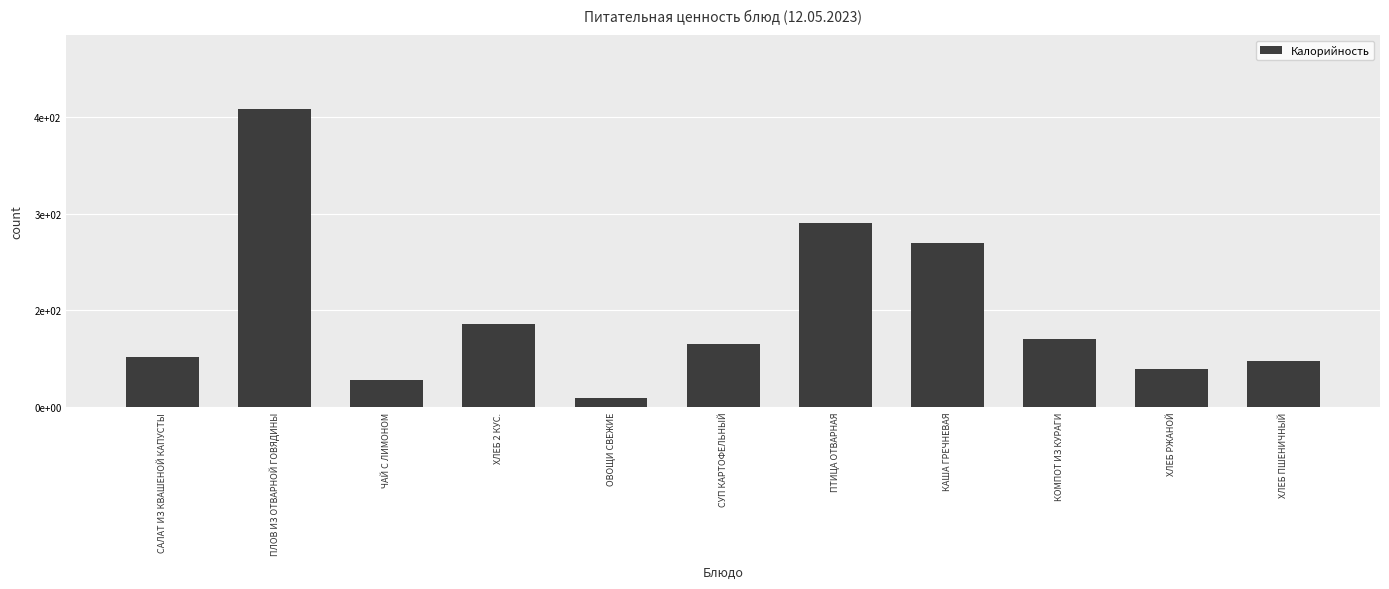

Are the bars horizontal?

No